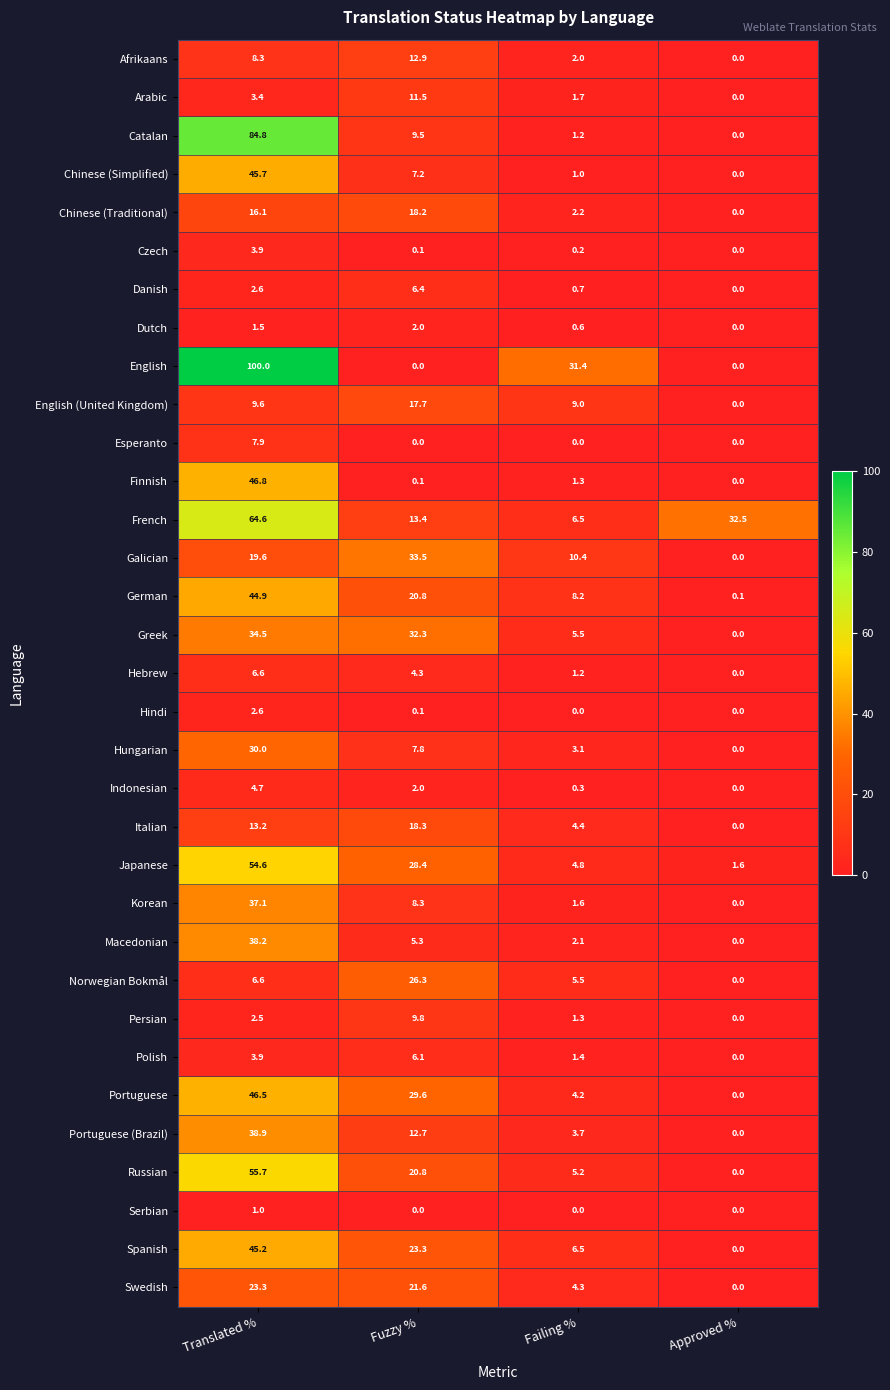

How many series are shown in this chart?

33